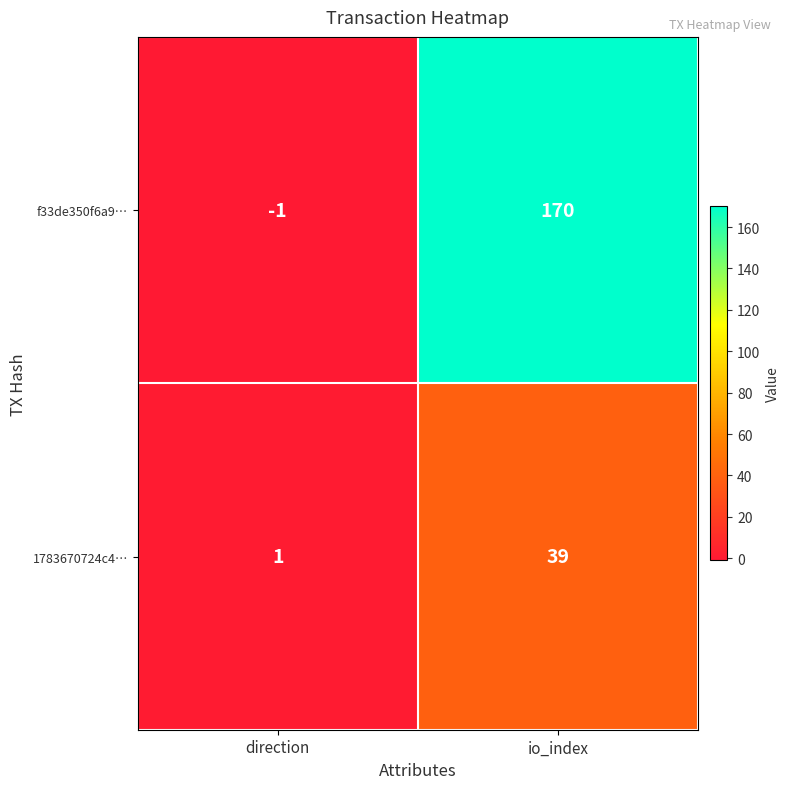

What is the spread (max minus min) of values at direction?

2